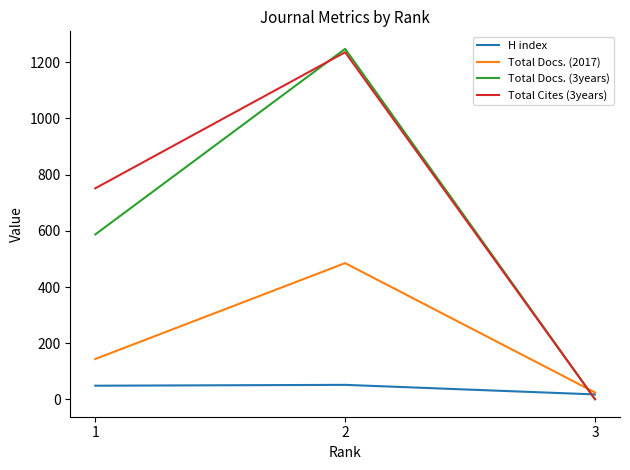

At 1, list the series in order from smallest to largest.

H index, Total Docs. (2017), Total Docs. (3years), Total Cites (3years)